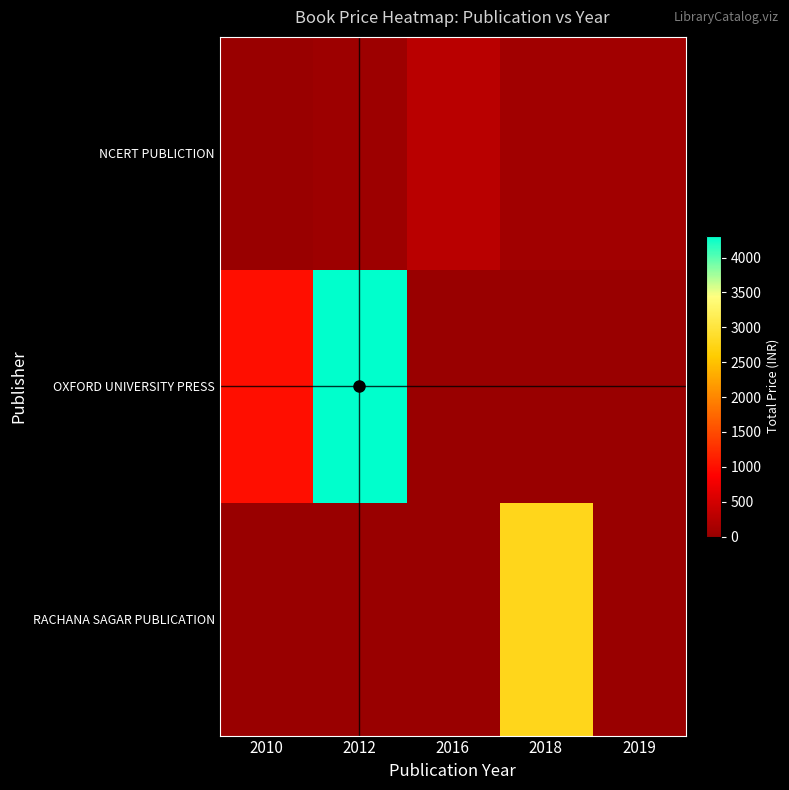

Reading left to right, transcribe all the data shown in this chart.

NCERT PUBLICTION: 2010=0	2012=45	2016=273	2018=80	2019=75
OXFORD UNIVERSITY PRESS: 2010=990	2012=4310	2016=0	2018=0	2019=0
RACHANA SAGAR PUBLICATION: 2010=0	2012=0	2016=0	2018=2769	2019=0